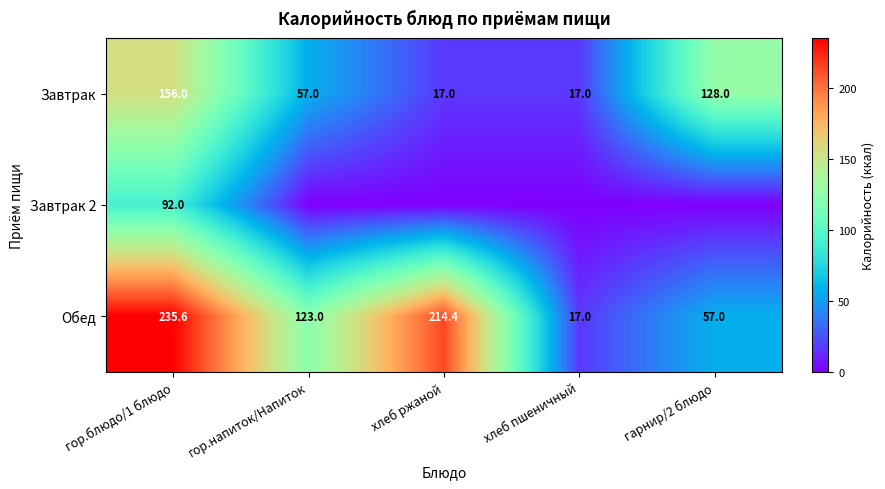

What is the average value of the Обед series?

129.4